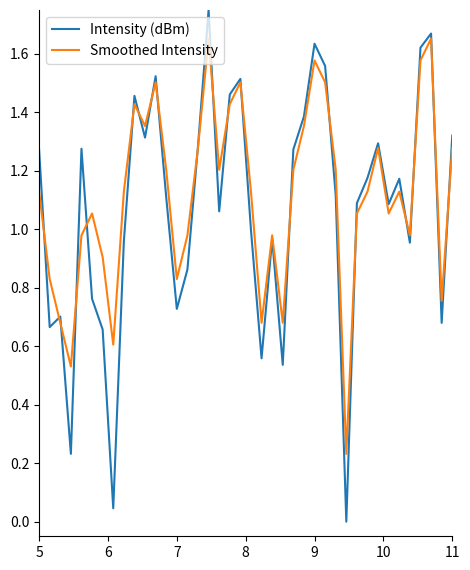

Which series has the widest spread of values?

Intensity (dBm)